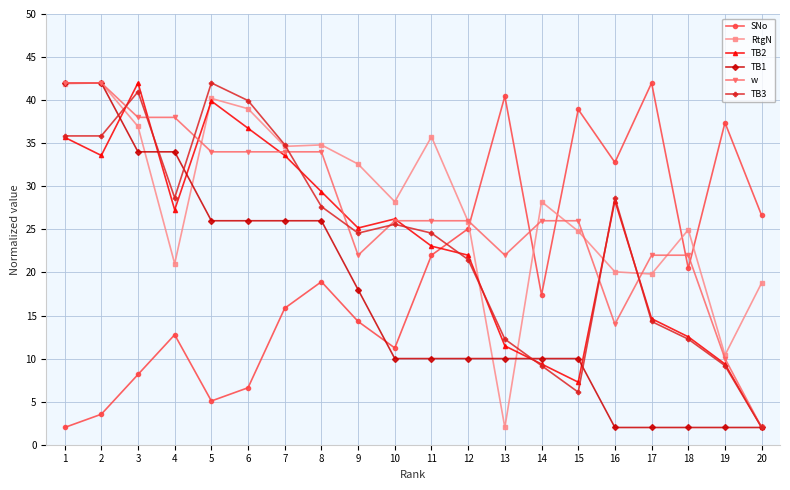

Which series has the largest total across all categories?

RtgN